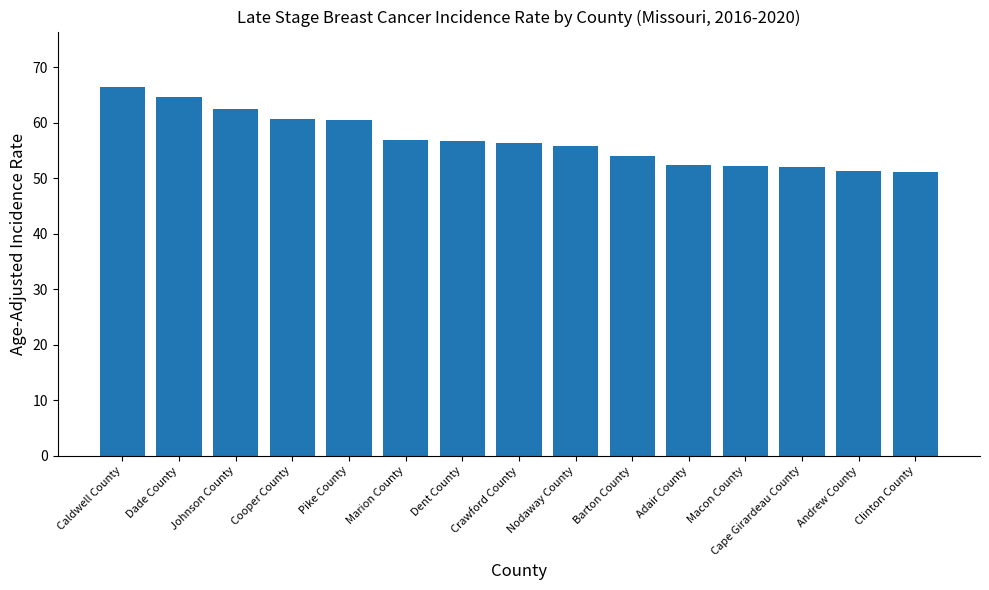

What is the difference between the maximum and minimum values?

15.3